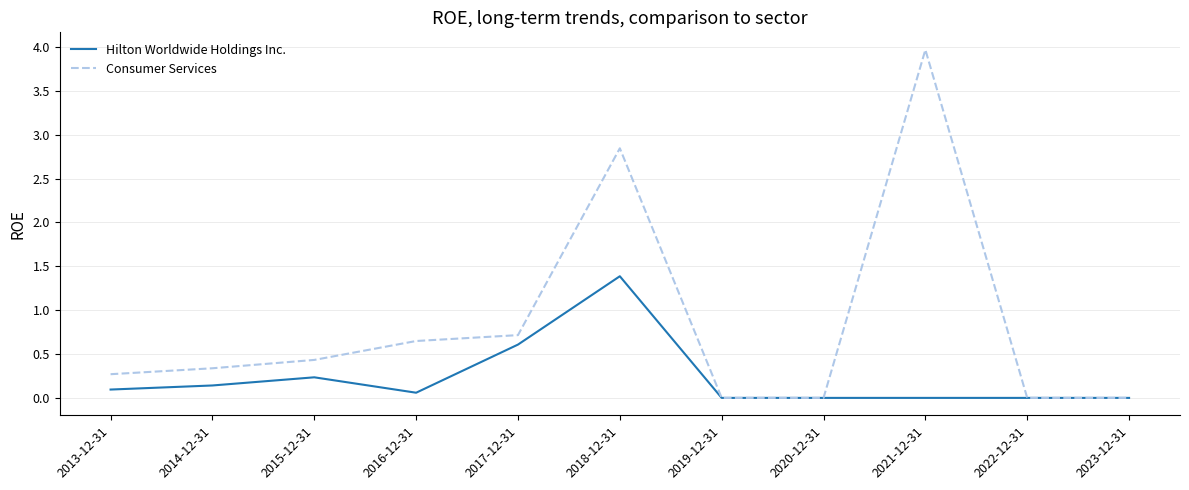

At 2021-12-31, list the series in order from largest to smallest.

Consumer Services, Hilton Worldwide Holdings Inc.